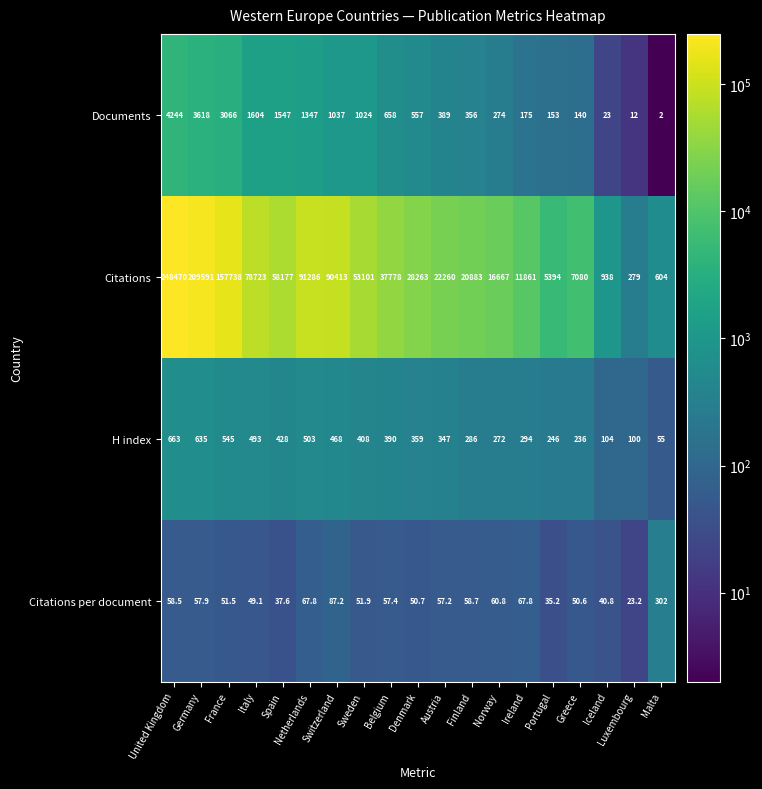

What is the average value of the H index series?

359.6